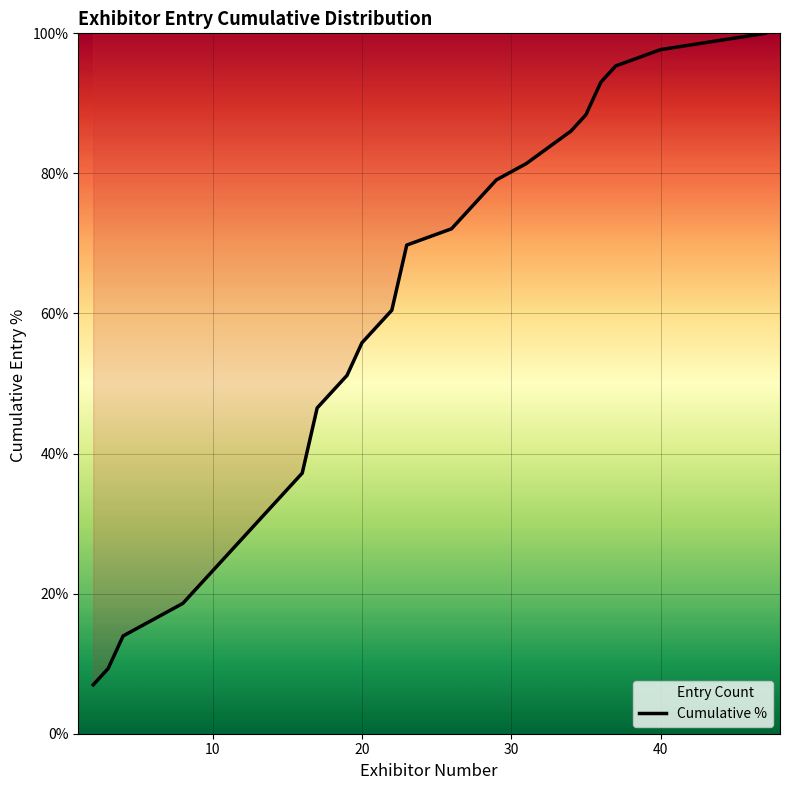

What is the maximum value shown in the chart?

100.0